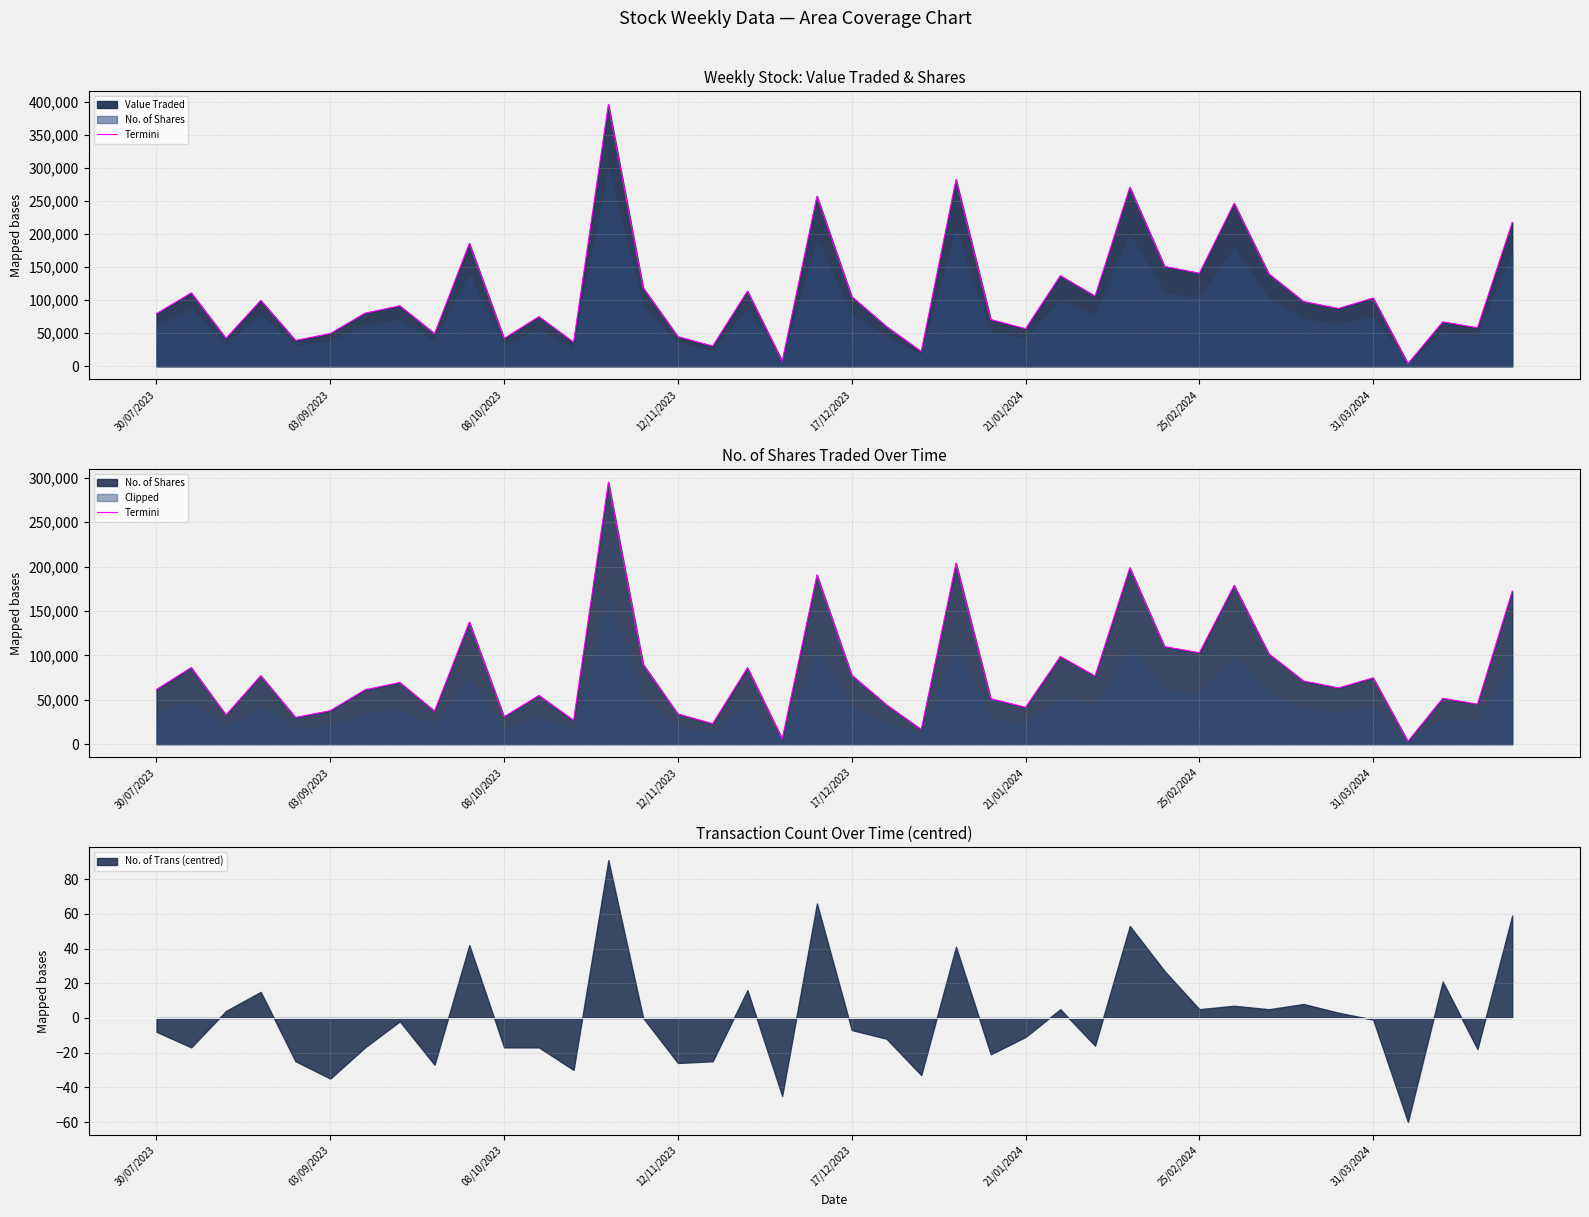

True or false: No. of Trans (centred) has a value of -13.0 at 30/07/2023.

False